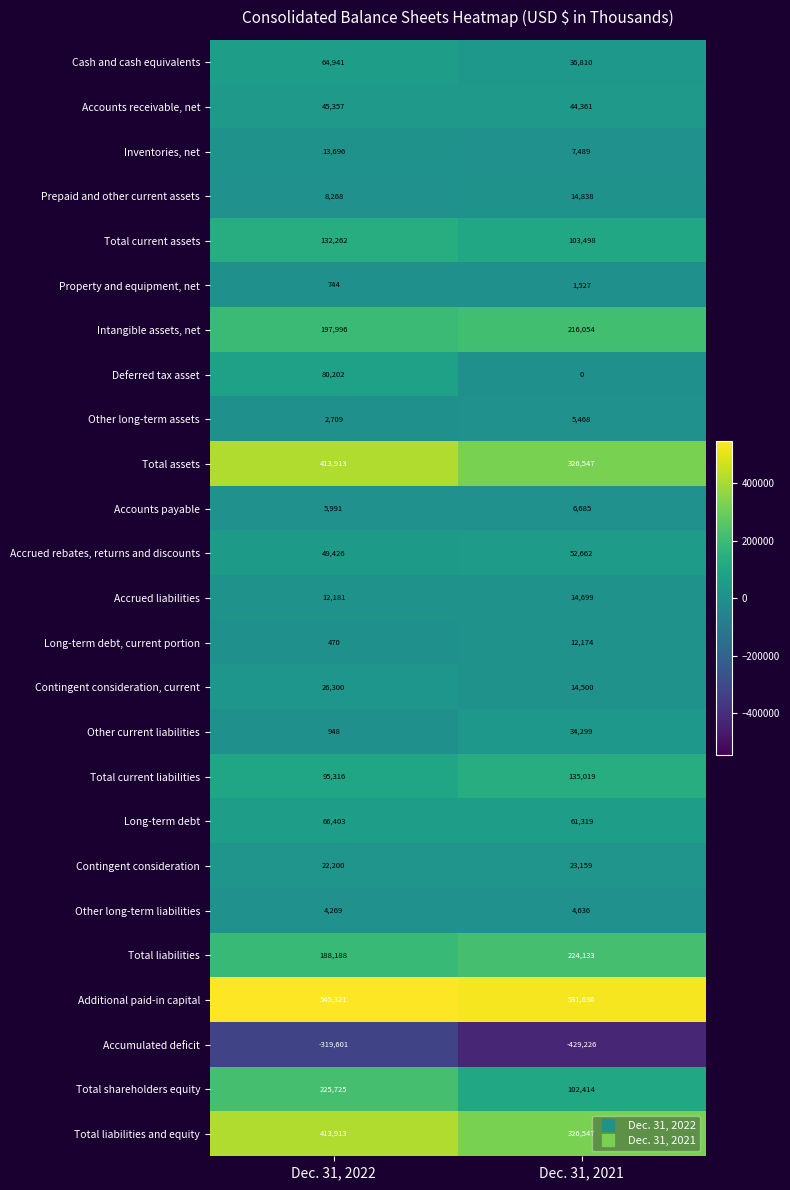

Read the Accounts receivable, net value at Dec. 31, 2021, to the nearest 50.

44350